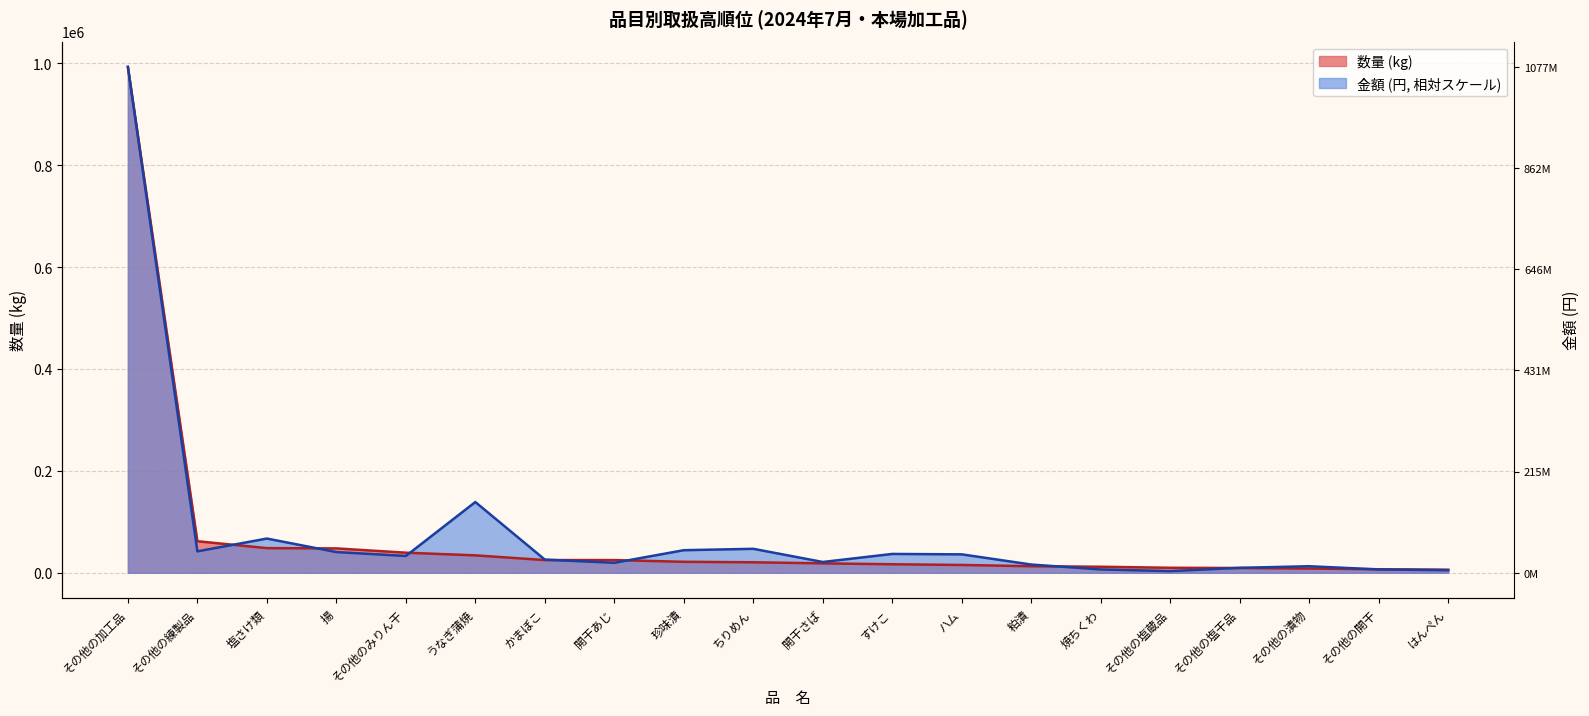

Reading right to left, transcribe all the data shown in this chart.

数量 (kg): 6040.0	6888.0	8295.0	9350.0	9802.0	11819.0	12847.0	15321.0	16706.0	18473.0	20602.0	21551.0	24912.0	24928.0	34192.0	39416.0	47827.0	48396.0	61917.0	993121.0
金額 (円): 4951.4	6543.5	12834.8	9667.4	3262.8	6518.1	16144.2	36138.4	36965.9	21153.9	47021.5	44309.9	19560.8	25846.5	138872.8	32990.8	40646.5	67169.7	42044.0	993121.0